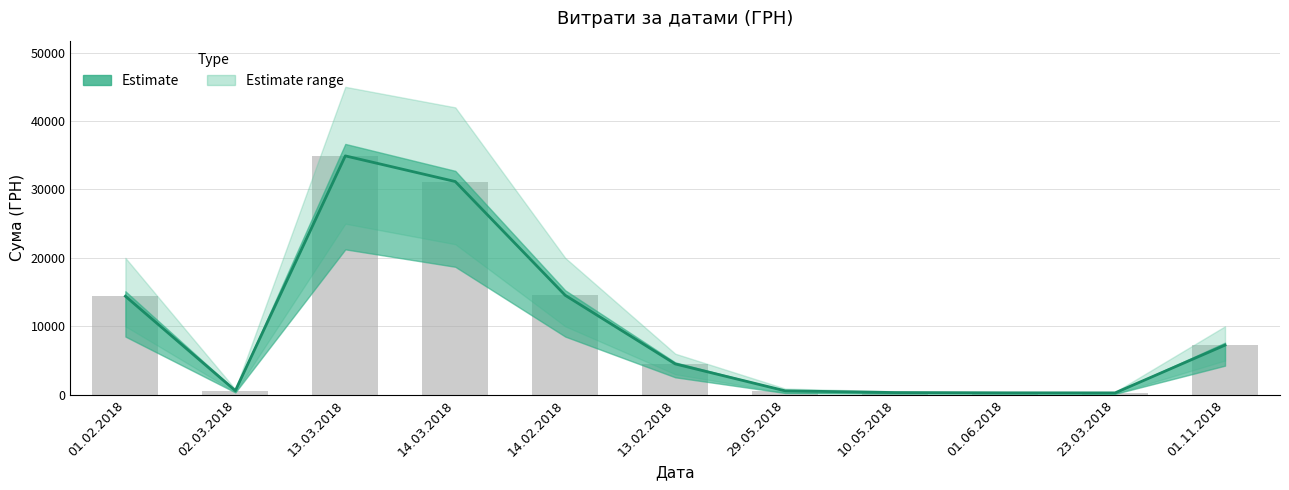

Are the bars horizontal?

No